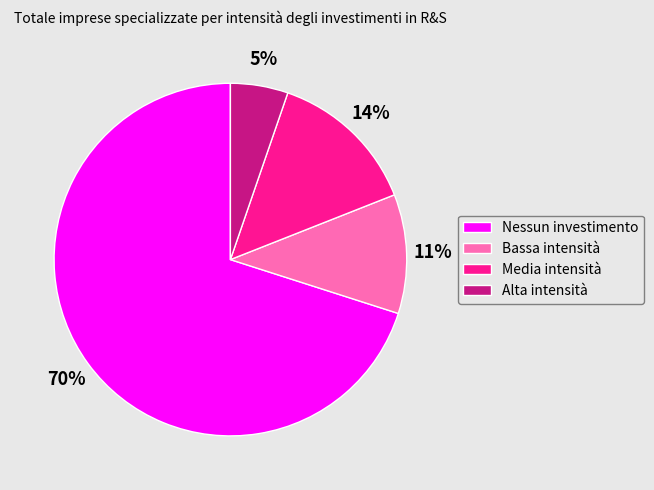

Do Bassa intensità and Media intensità together represent more than half of the pie?

No